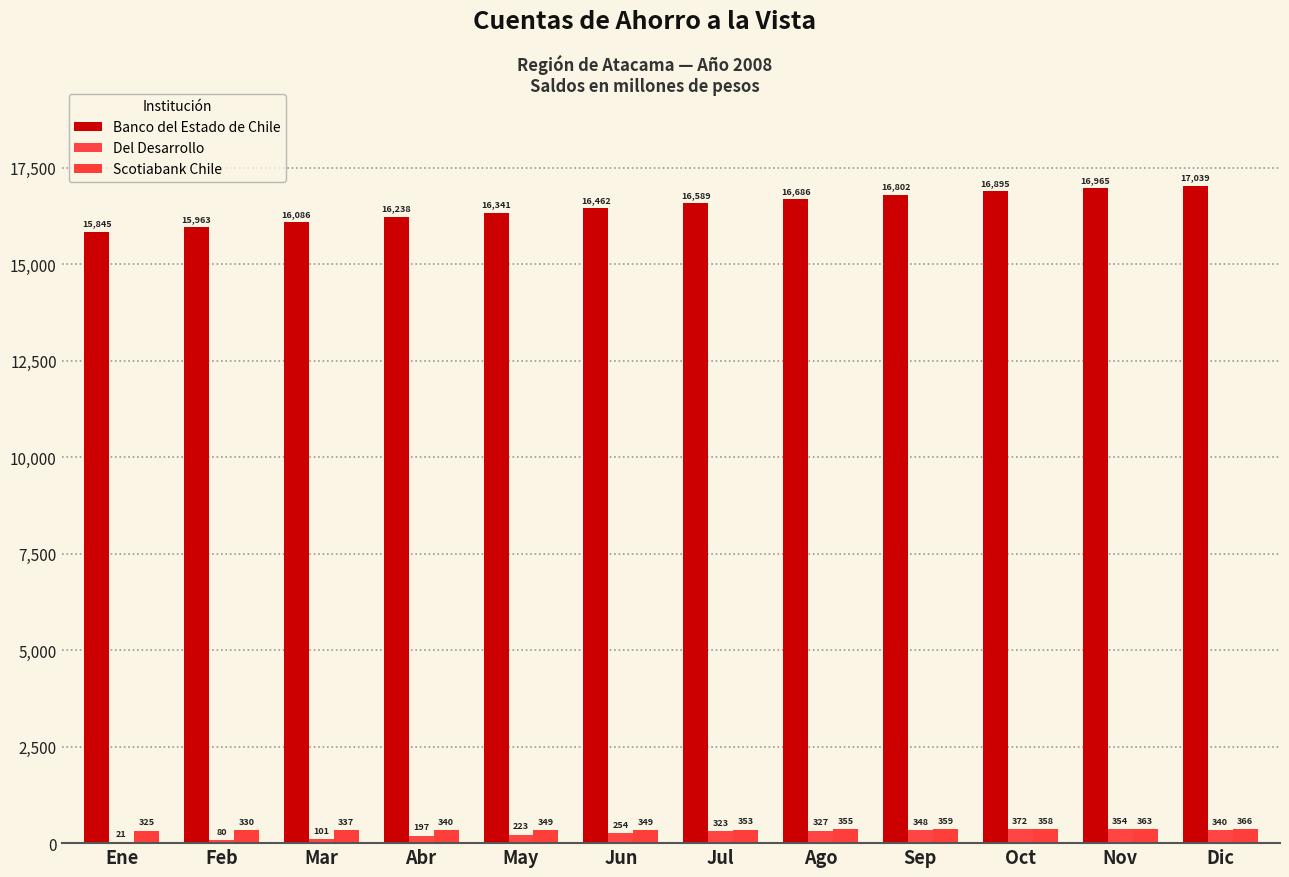

Reading right to left, extract all data points from this chart.

Banco del Estado de Chile: Dic=17039	Nov=16965	Oct=16895	Sep=16802	Ago=16686	Jul=16589	Jun=16462	May=16341	Abr=16238	Mar=16086	Feb=15963	Ene=15845
Del Desarrollo: Dic=340	Nov=354	Oct=372	Sep=348	Ago=327	Jul=323	Jun=254	May=223	Abr=197	Mar=101	Feb=80	Ene=21
Scotiabank Chile: Dic=366	Nov=363	Oct=358	Sep=359	Ago=355	Jul=353	Jun=349	May=349	Abr=340	Mar=337	Feb=330	Ene=325